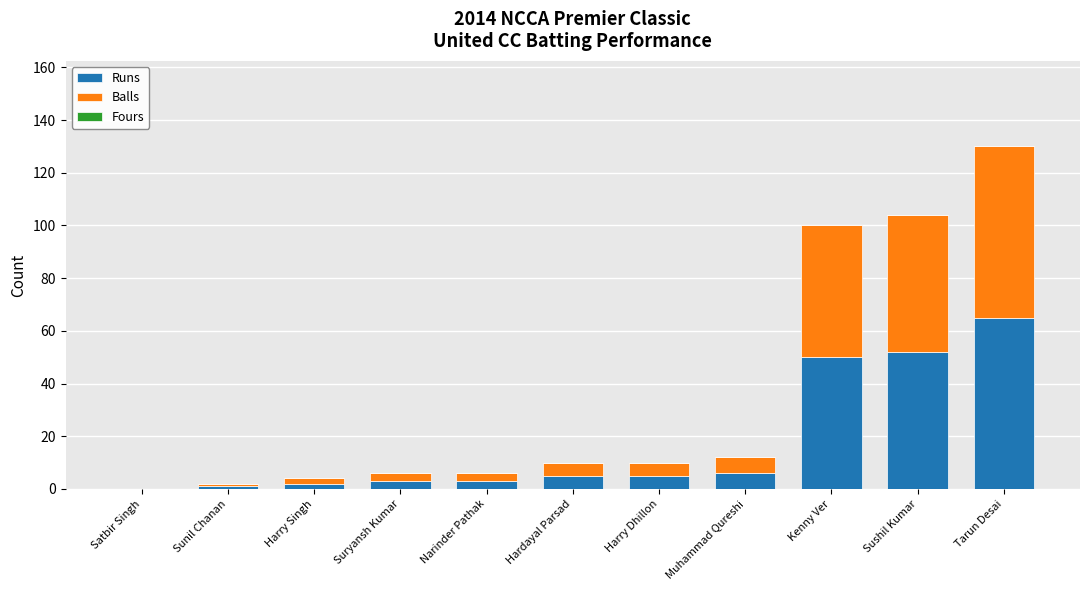

Where is Runs nearest to the value 32?

Kenny Ver